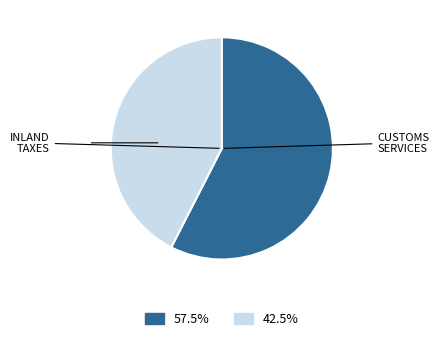

Does any single category account for the majority?

Yes